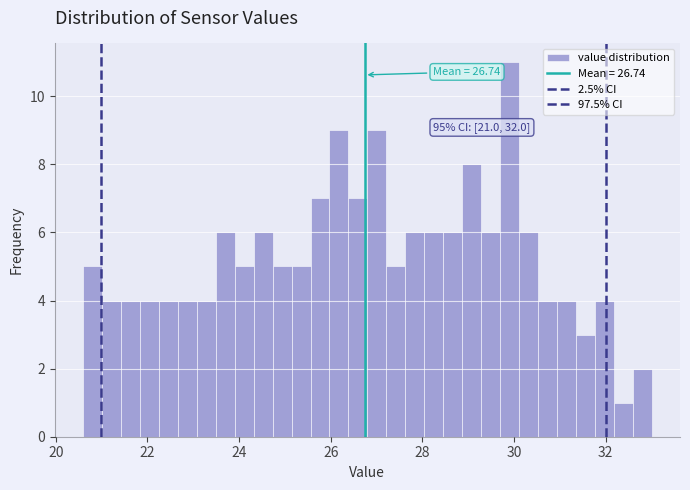

Read against the x-axis, roughly where is the centre of the tallest bar?

30.0